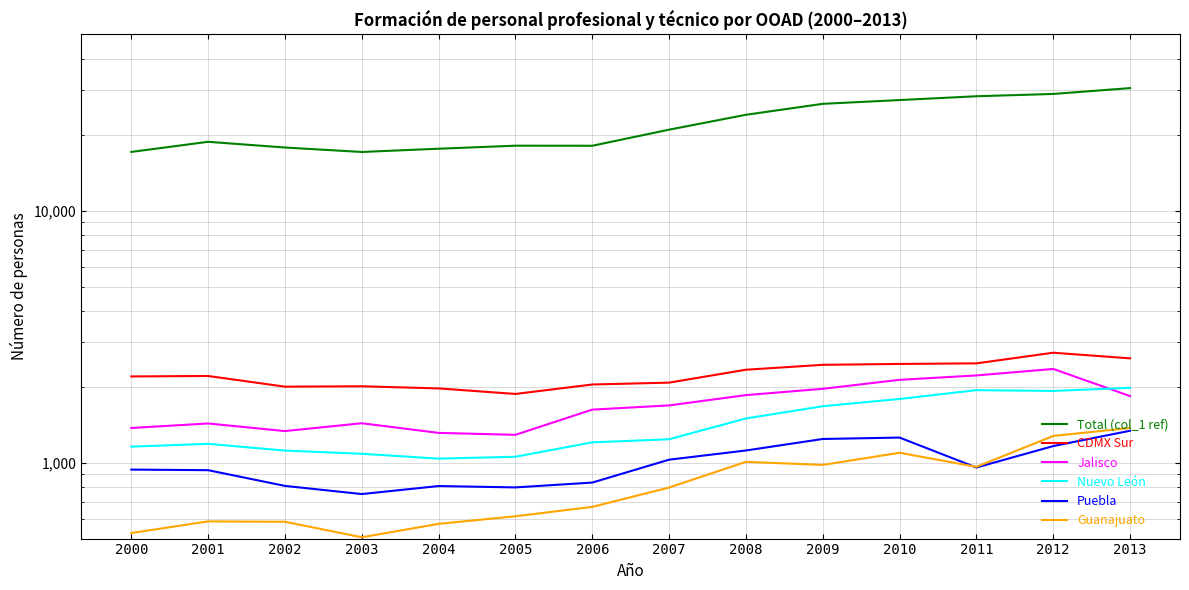

Where is Puebla nearest to the value 1045?

2007